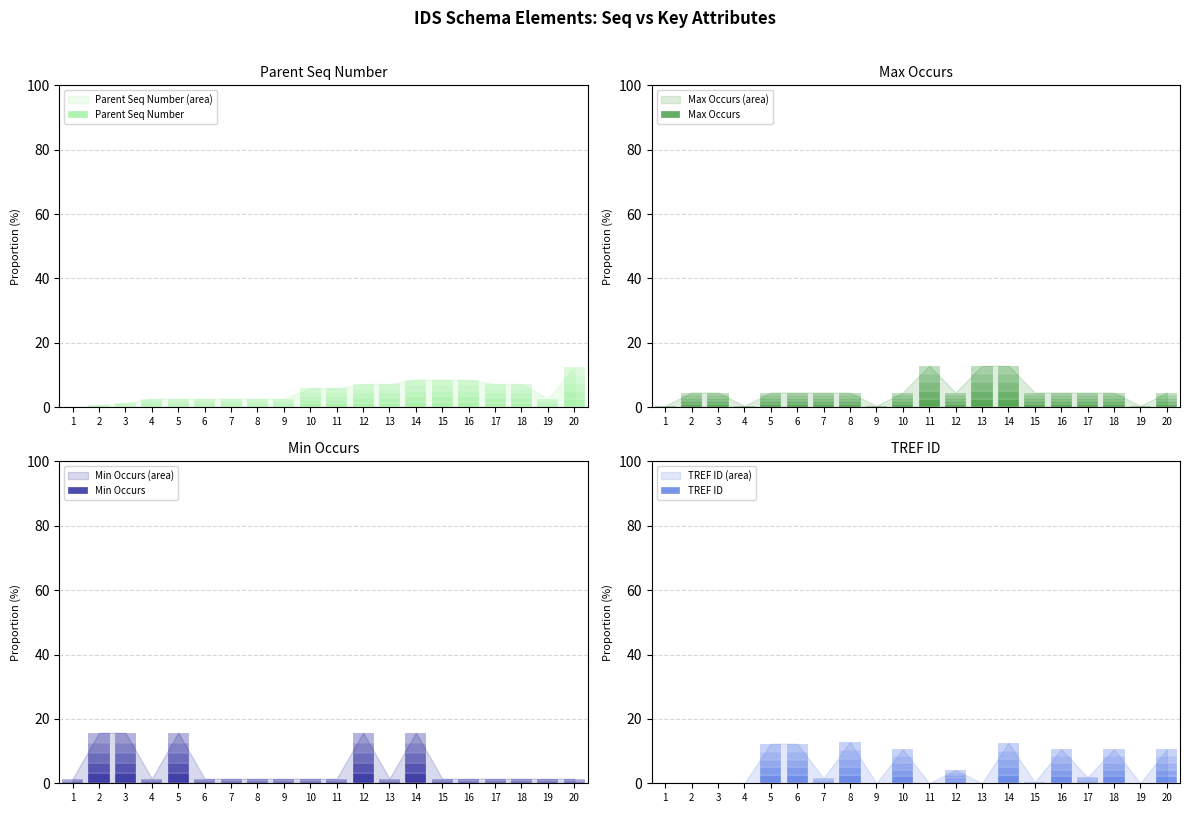

How many series are shown in this chart?

4